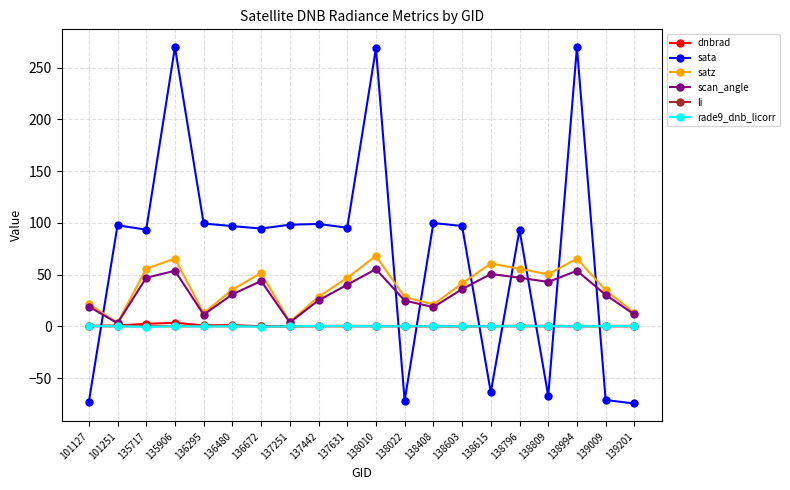

Which series has the widest spread of values?

sata